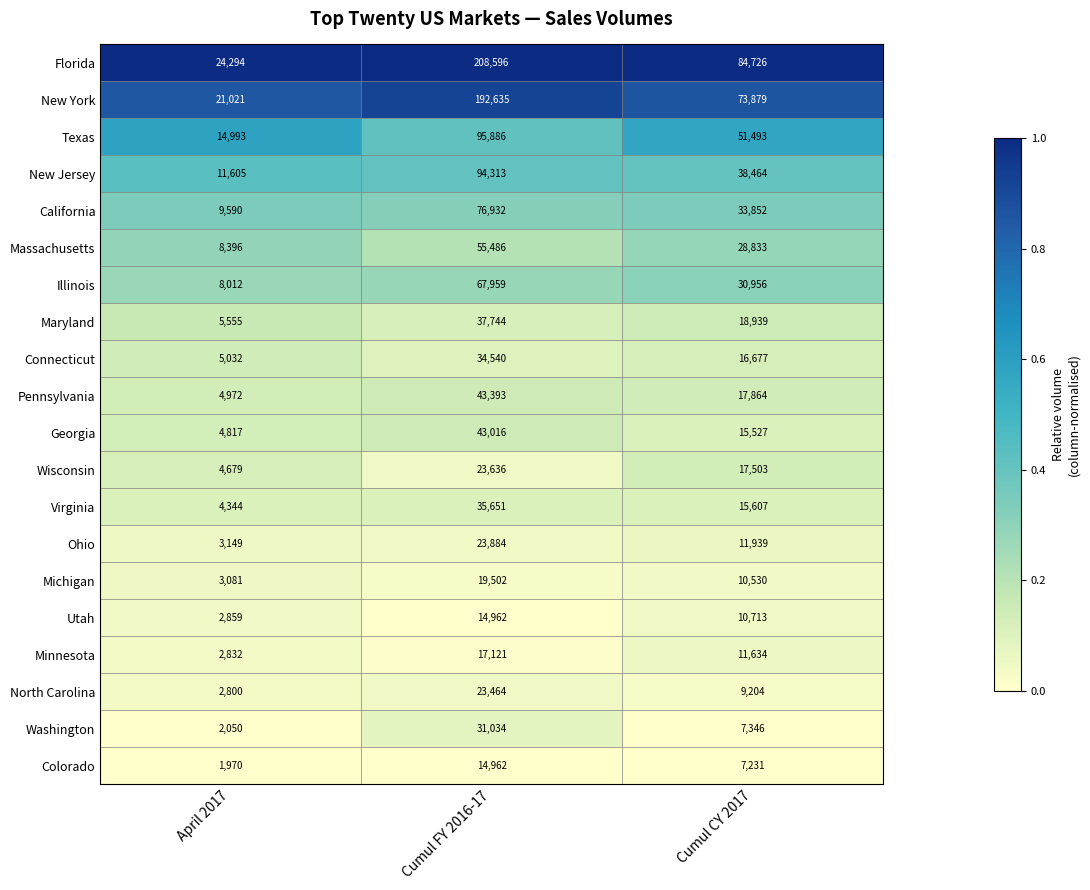

Is the value of North Carolina at April 2017 greater than the value of Pennsylvania at Cumul FY 2016-17?

No